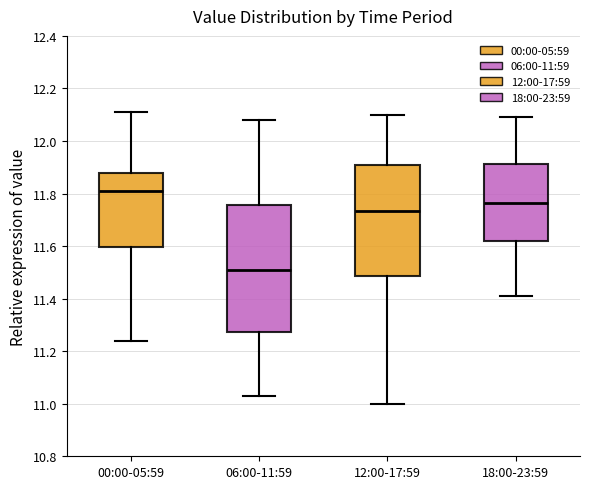

Reading left to right, read every box against the y-axis: the position of its median line, the range the box covers, and the ends of its whiskers. The values are not printed on the chart, so give them approximately, as read against the axis.

00:00-05:59: median 11.82, box 11.60 to 11.88, whiskers 11.24 to 12.12
06:00-11:59: median 11.52, box 11.28 to 11.76, whiskers 11.04 to 12.08
12:00-17:59: median 11.74, box 11.48 to 11.90, whiskers 11.00 to 12.10
18:00-23:59: median 11.76, box 11.62 to 11.92, whiskers 11.42 to 12.10